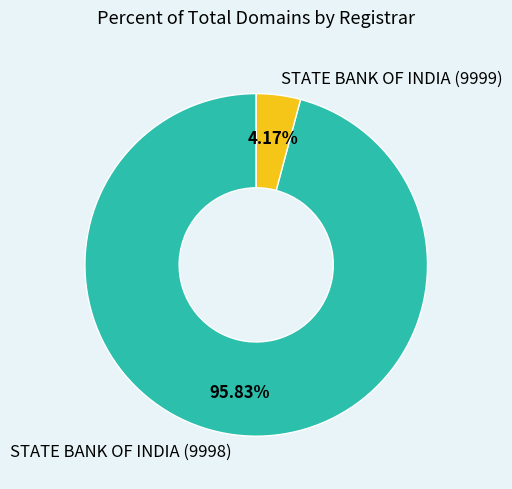

To the nearest percent, what is the difference between the largest and smallest slice percentages?

92%